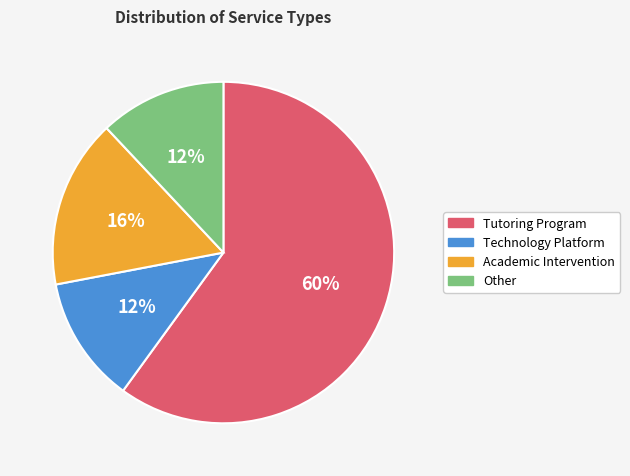

Which has a higher value, Academic Intervention or Other?

Academic Intervention